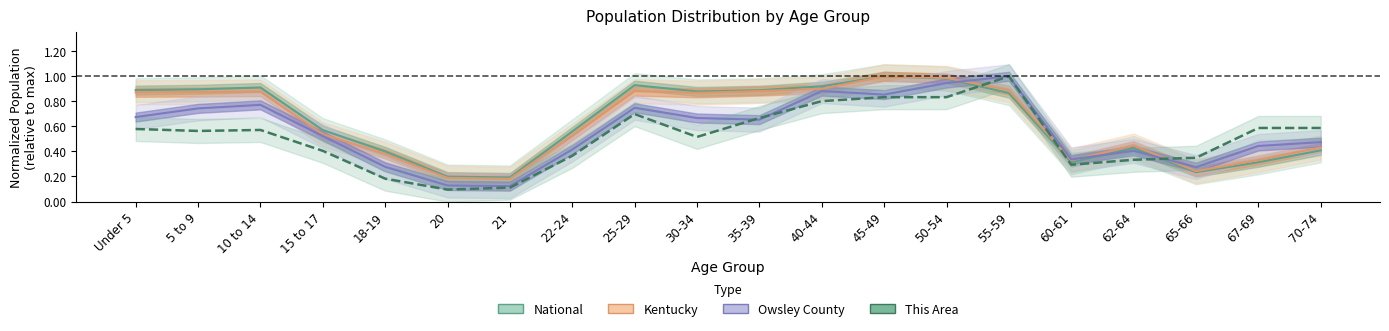

At which label does Owsley County reach its peak?

55-59